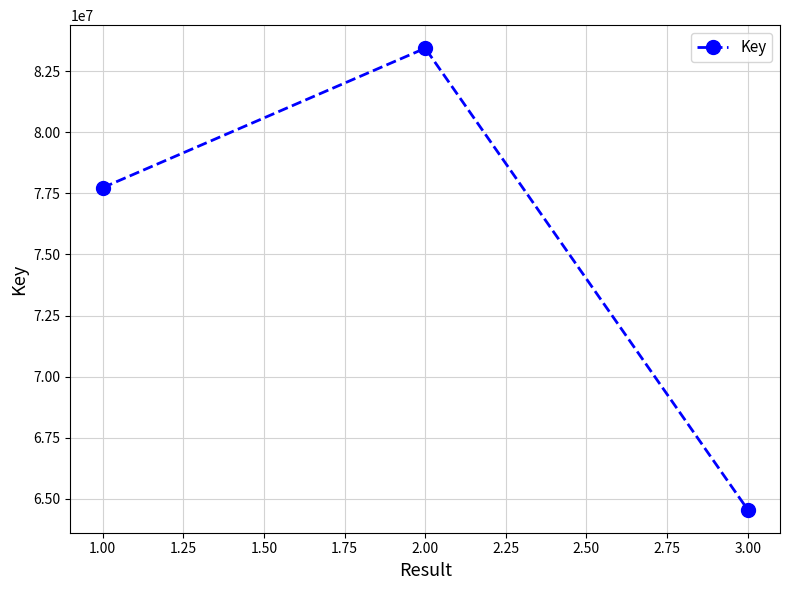

How many series are shown in this chart?

1